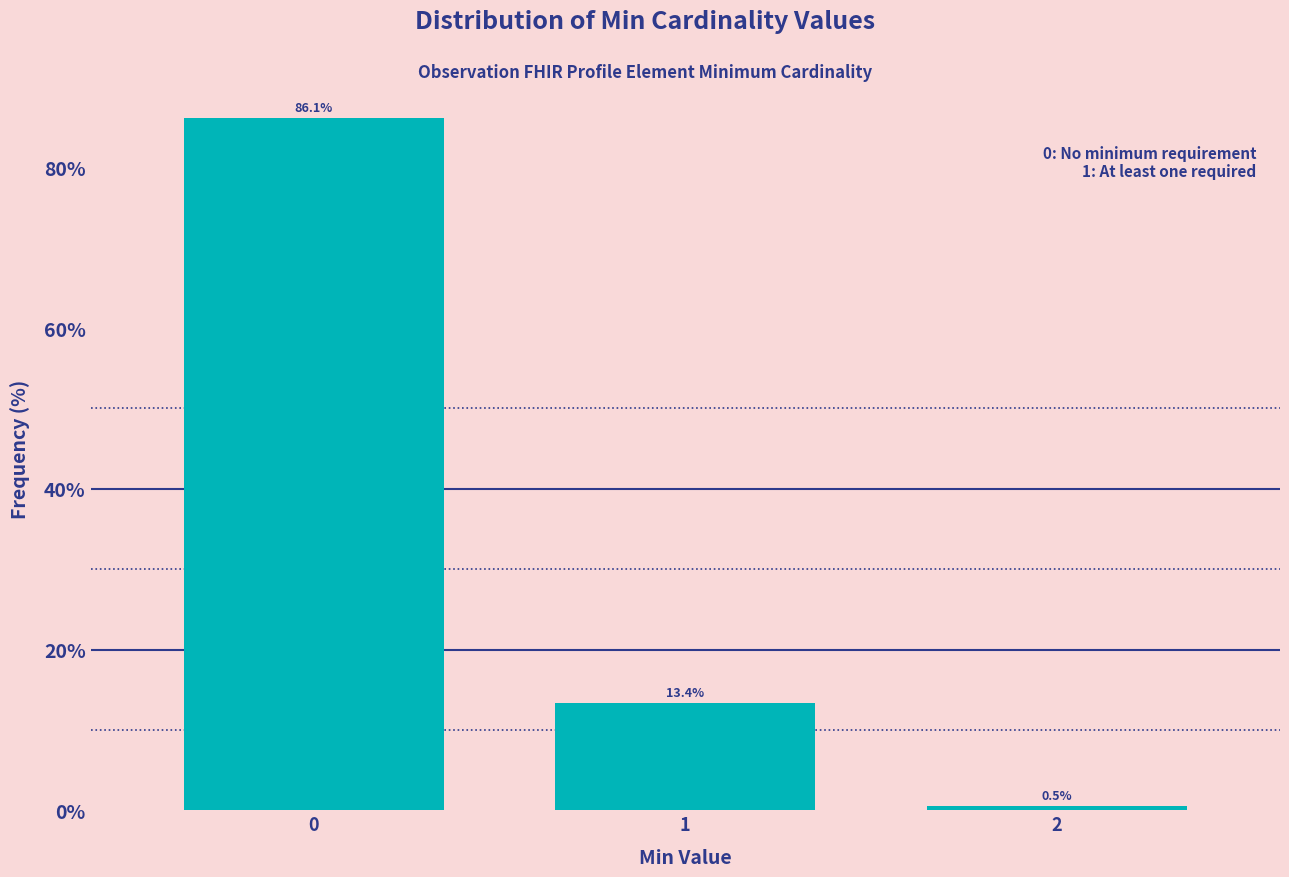

Reading left to right, what are all the values shown in this chart?

0=86.1	1=13.4	2=0.5